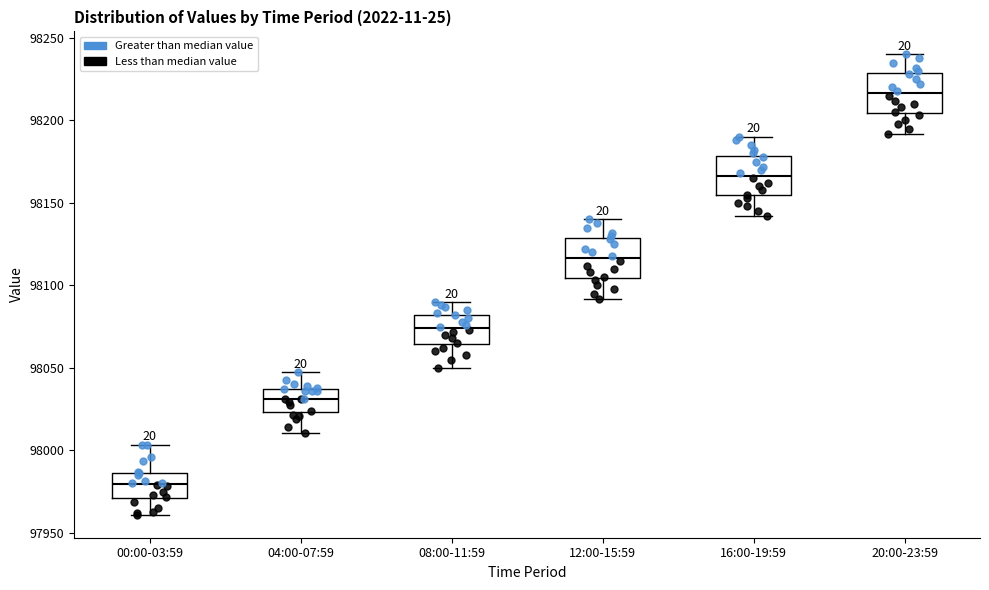

Reading left to right, transcribe this box plot: for each box, give where its median line is, the range the box spans, and where its two whiskers end, as read against the y-axis. The values are not printed on the chart, so give them approximately, as read against the axis.

00:00-03:59: median 97980, box 97970 to 97985, whiskers 97960 to 98005
04:00-07:59: median 98030, box 98025 to 98035, whiskers 98010 to 98045
08:00-11:59: median 98075, box 98065 to 98080, whiskers 98050 to 98090
12:00-15:59: median 98115, box 98105 to 98130, whiskers 98090 to 98140
16:00-19:59: median 98165, box 98155 to 98180, whiskers 98140 to 98190
20:00-23:59: median 98215, box 98205 to 98230, whiskers 98190 to 98240